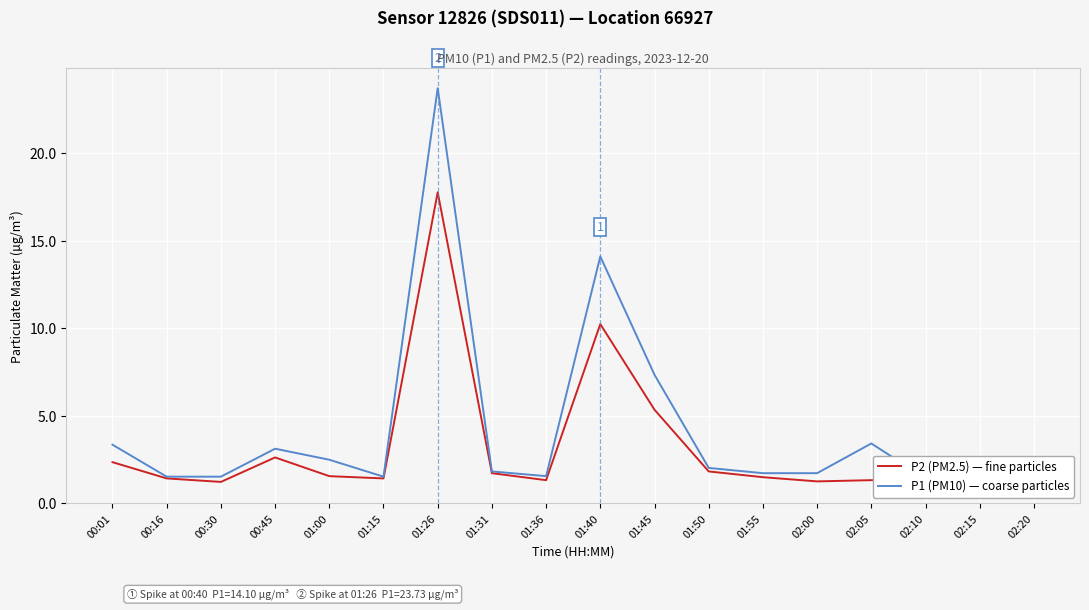

Which series has the widest spread of values?

P1 (PM10) — coarse particles